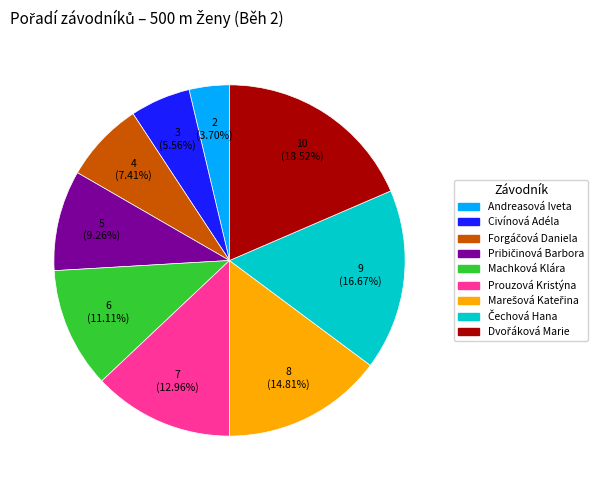

Count the number of slices in the pie.

9